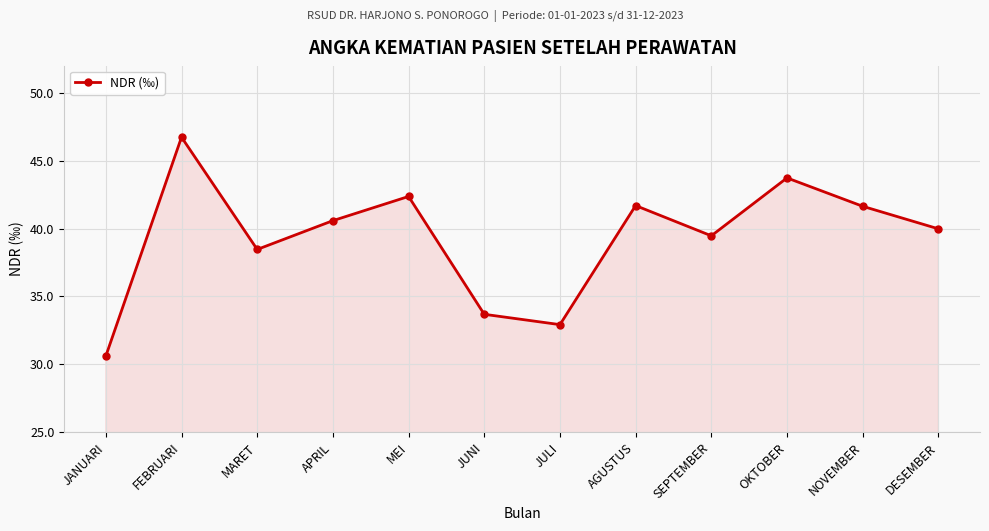

What is the label of the 12th point from the left?

DESEMBER